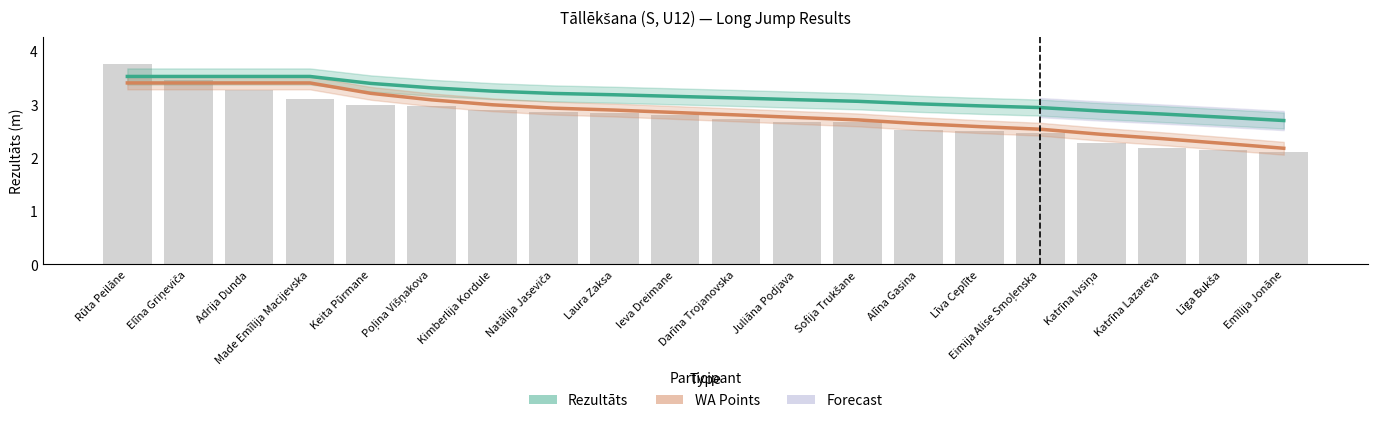

What is the value of the WA Points bar at the 19th from the left?

2.3